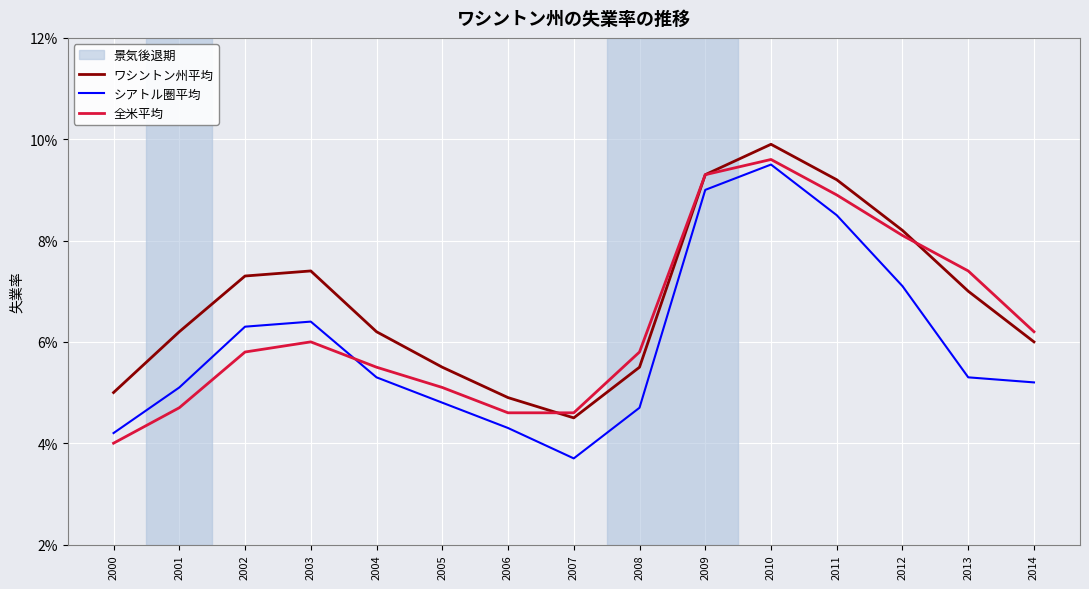

Reading left to right, what are all the values shown in this chart?

ワシントン州平均: 5.0	6.2	7.3	7.4	6.2	5.5	4.9	4.5	5.5	9.3	9.9	9.2	8.2	7.0	6.0
シアトル圏平均: 4.2	5.1	6.3	6.4	5.3	4.8	4.3	3.7	4.7	9.0	9.5	8.5	7.1	5.3	5.2
全米平均: 4.0	4.7	5.8	6.0	5.5	5.1	4.6	4.6	5.8	9.3	9.6	8.9	8.1	7.4	6.2